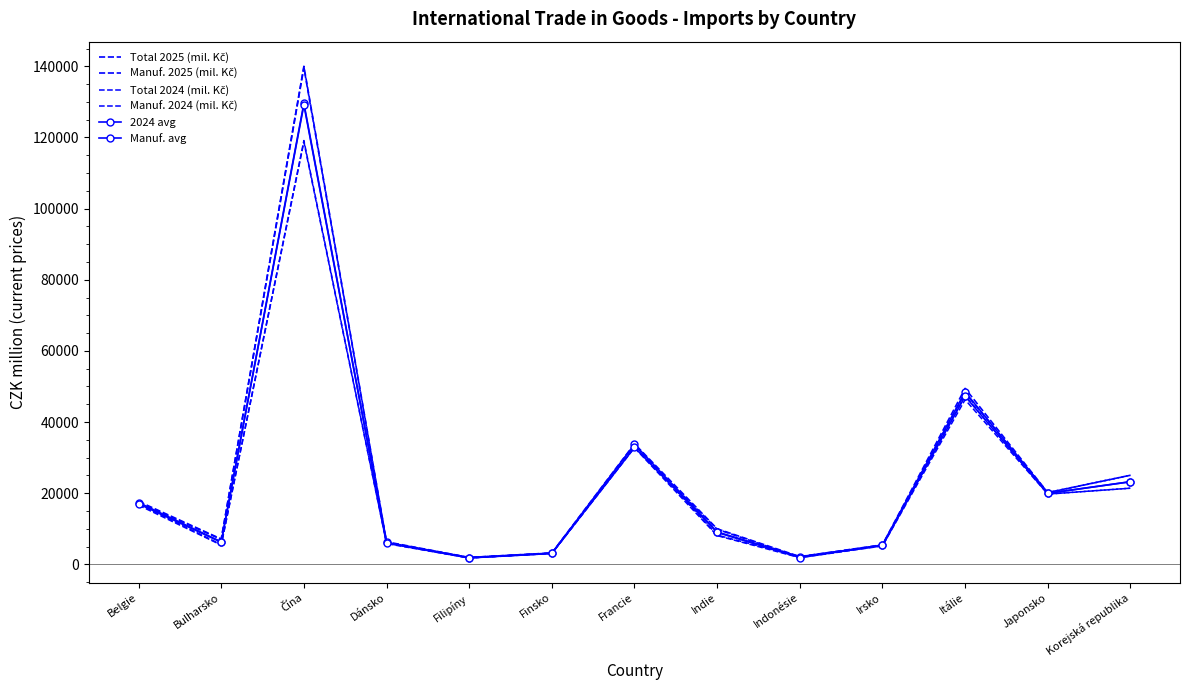

What is the sum of all Manuf. avg values?

302871.5